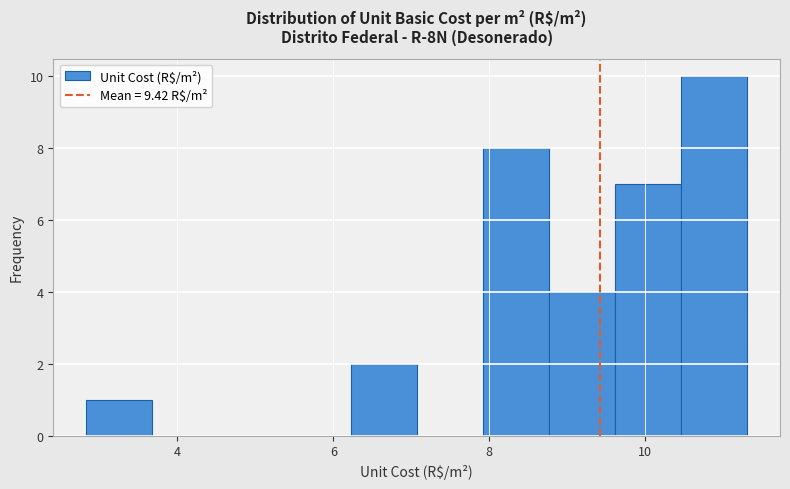

Reading left to right, list every bar in this chart as the range it spans on the x-axis followed by its height. Neither the bar edges nor the heights are printed on the chart, so give them approximately, as read against the axes.

2.8 to 3.6: 1
3.6 to 4.6: 0
4.6 to 5.4: 0
5.4 to 6.2: 0
6.2 to 7.0: 2
7.0 to 8.0: 0
8.0 to 8.8: 8
8.8 to 9.6: 4
9.6 to 10.4: 7
10.4 to 11.4: 10